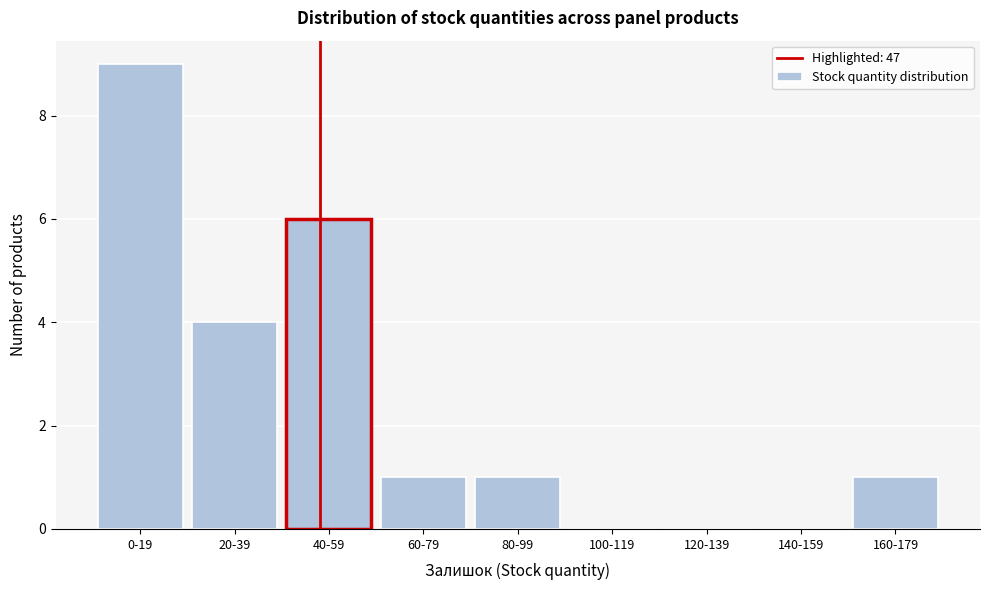

Reading left to right, what are all the values shown in this chart?

0-19=9	20-39=4	40-59=6	60-79=1	80-99=1	100-119=0	120-139=0	140-159=0	160-179=1